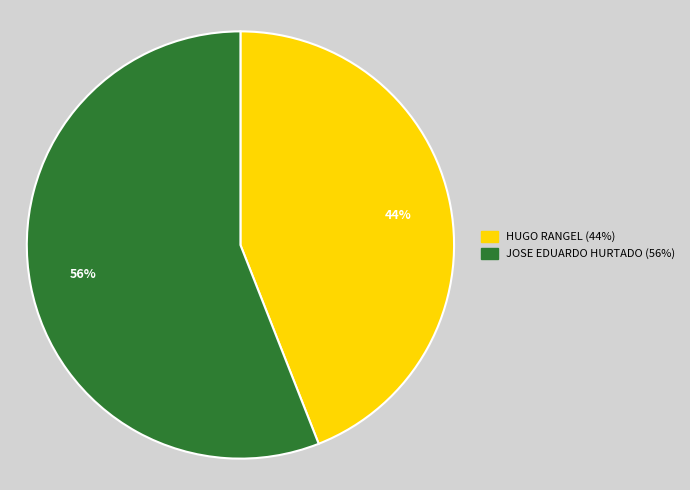

To the nearest percent, what percentage of the pie is JOSE EDUARDO HURTADO?

56%